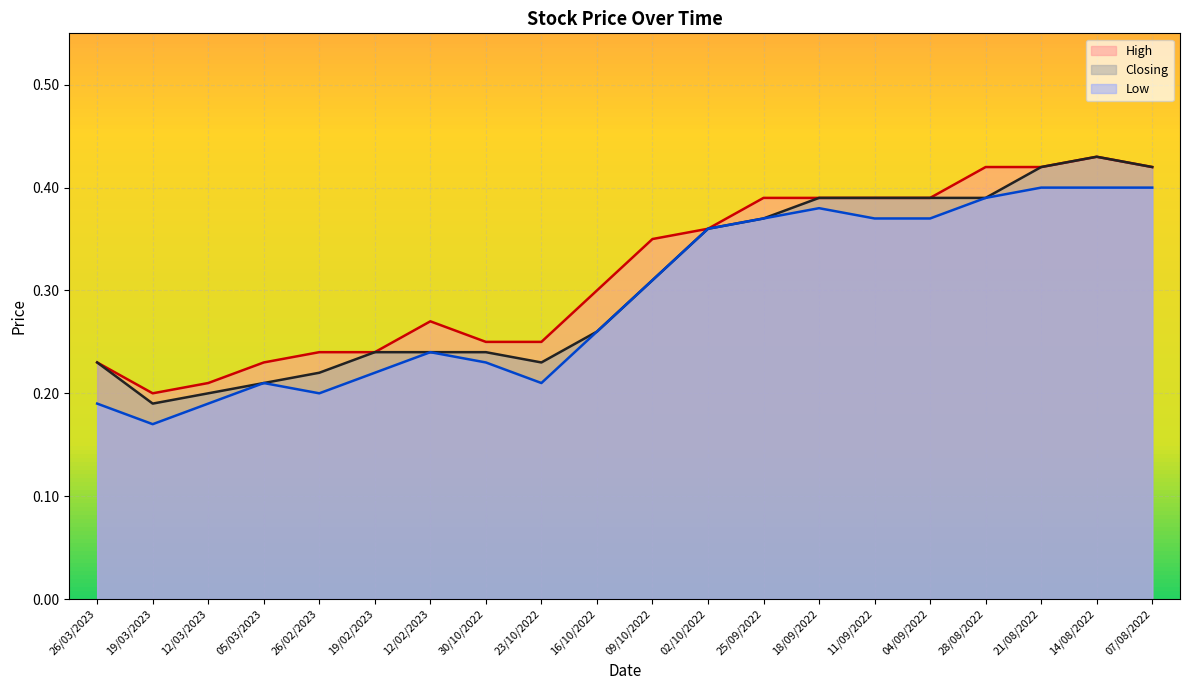

What is the difference between the maximum and minimum values in the High series?

0.2